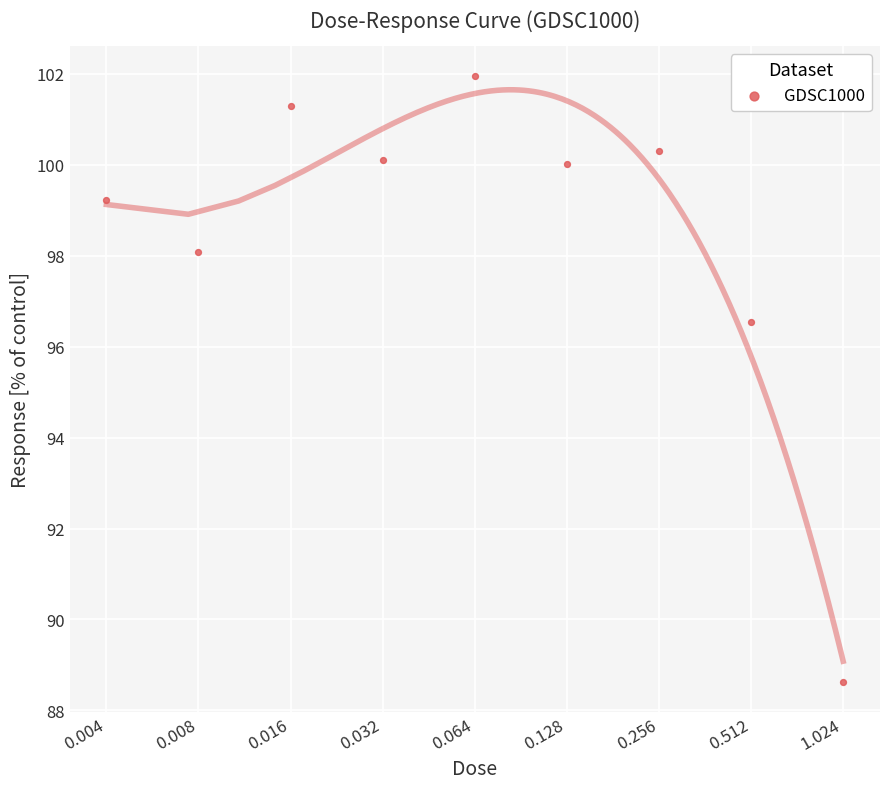

Which has a higher value, 0.512 or 0.128?

0.128